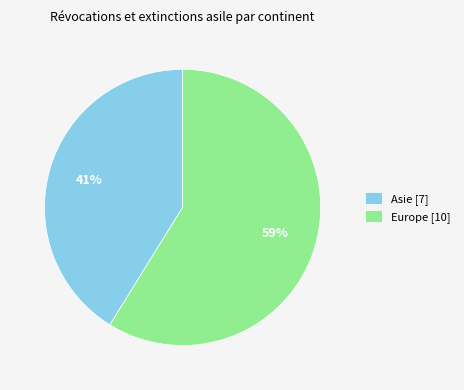

Which slice is the smallest?

Asie [7]